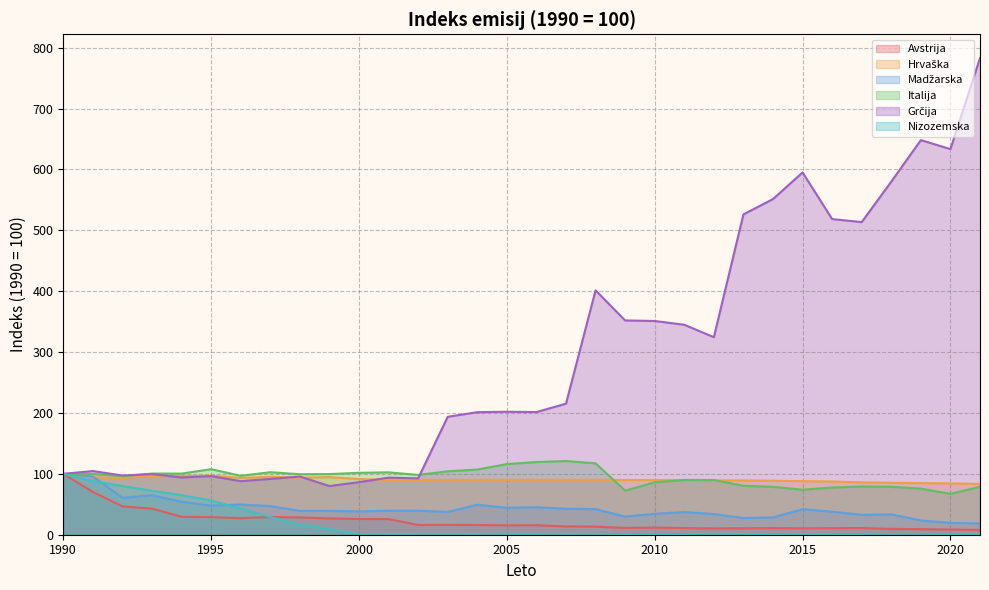

Which has a higher value, 2009 or 1997?

1997